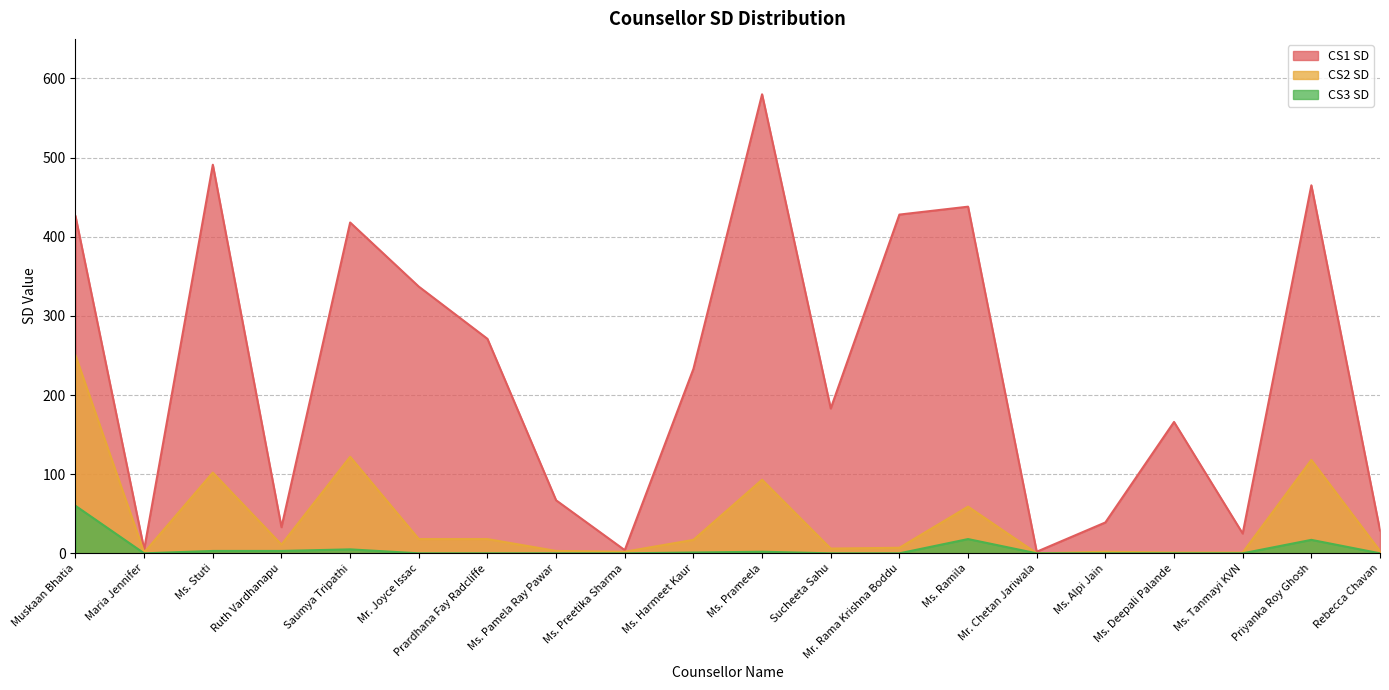

Rank the series by their maximum value, from highest to lowest.

CS1 SD, CS2 SD, CS3 SD